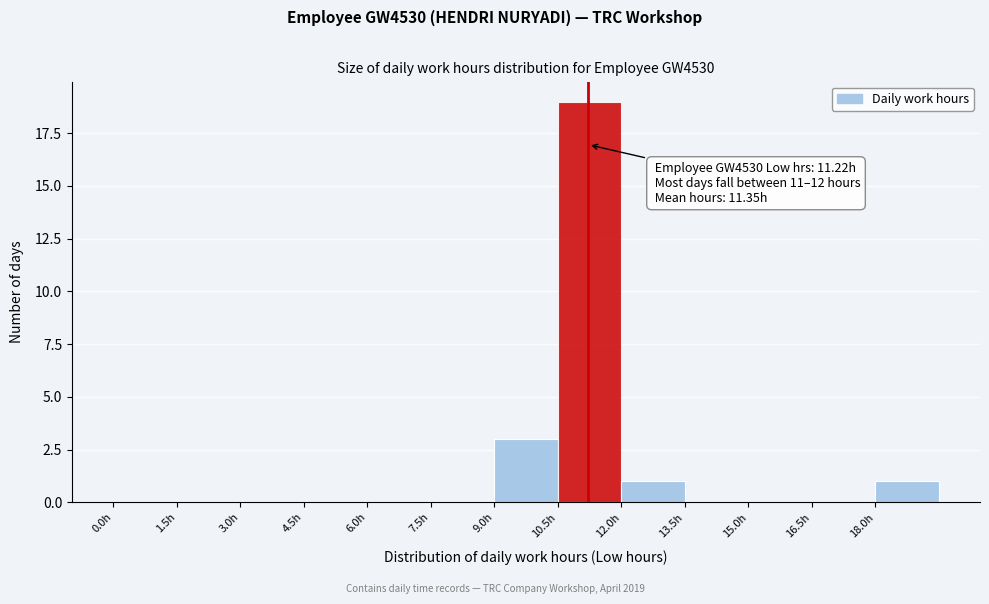

Which range on the x-axis has the tallest bar?

10.5 to 12.0